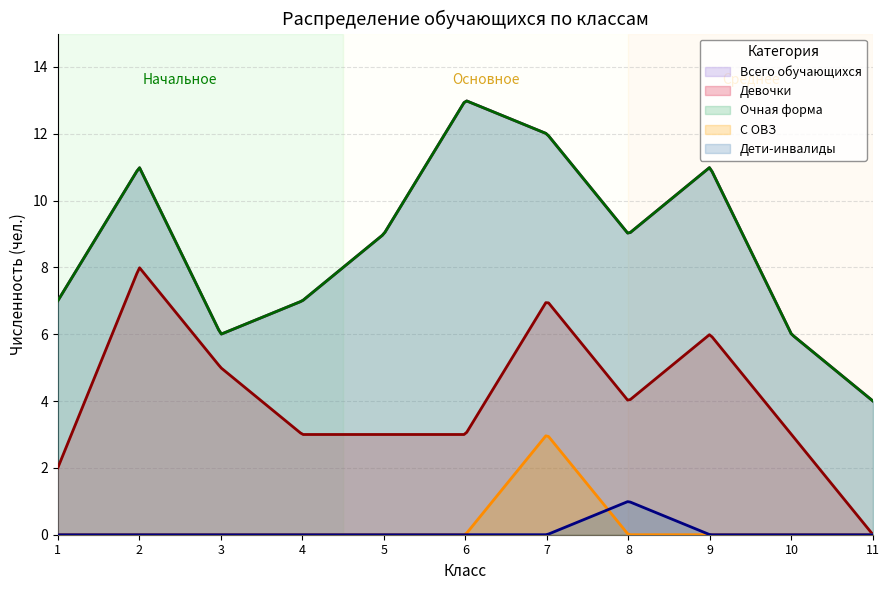

Which label corresponds to the smallest value in the chart?

10